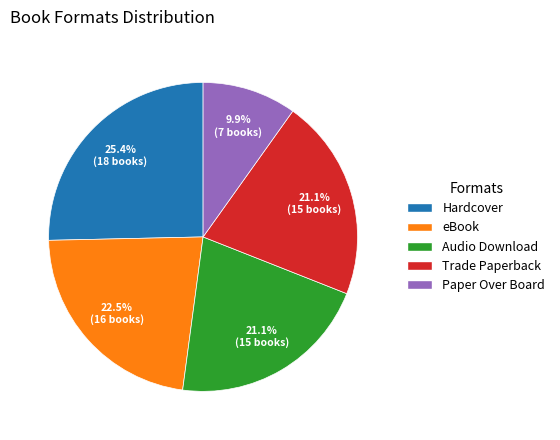

True or false: Paper Over Board accounts for 1% of the total.

False